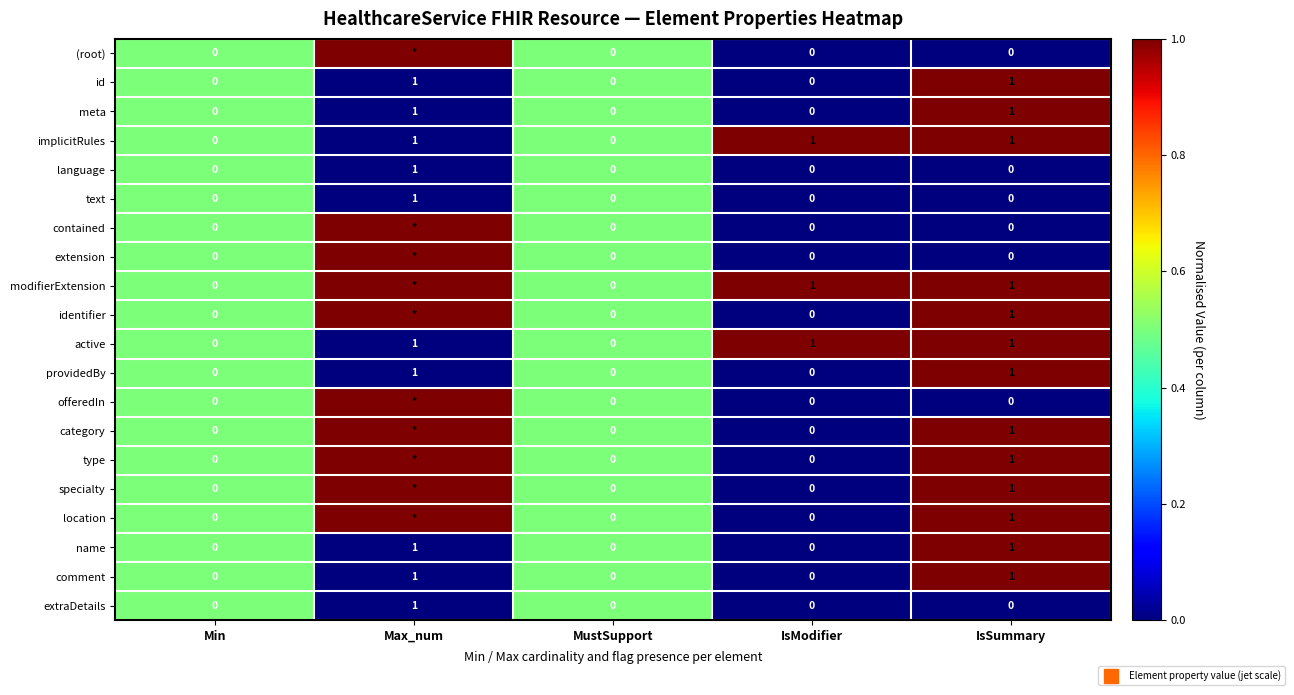

Which series has the largest total across all categories?

modifierExtension